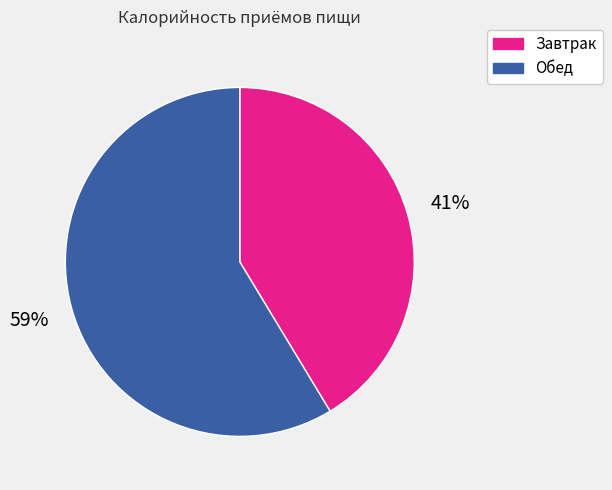

To the nearest percent, what is the average slice percentage?

50%